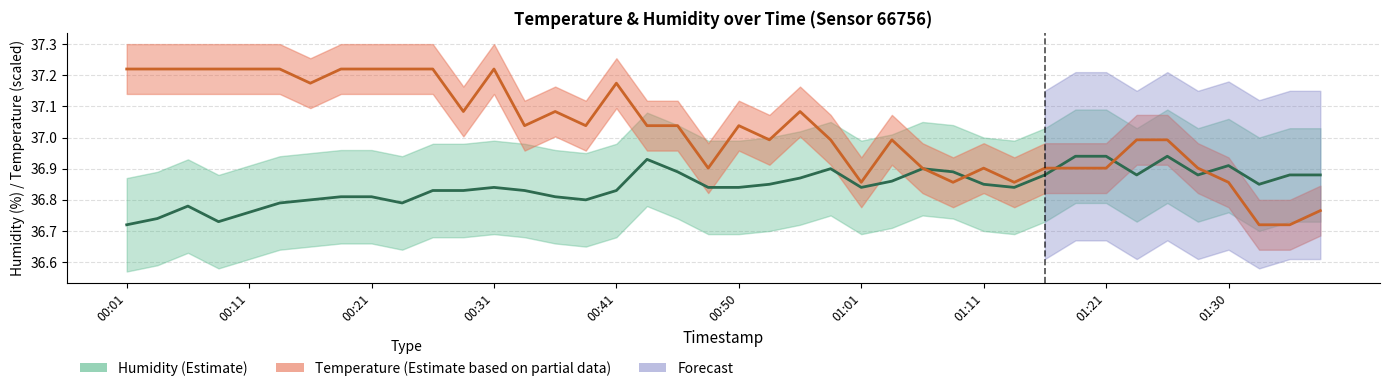

Rank the series by their maximum value, from highest to lowest.

temperature, humidity